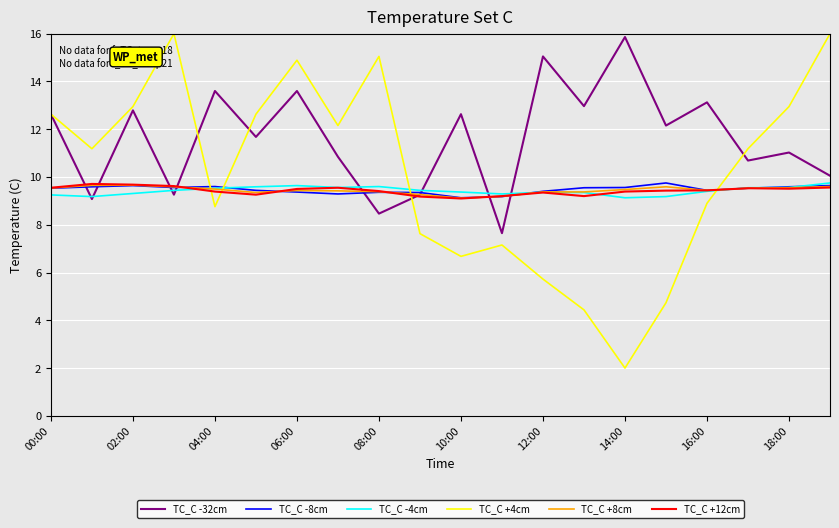

What is the lowest value of the TC_C -4cm series?

9.1